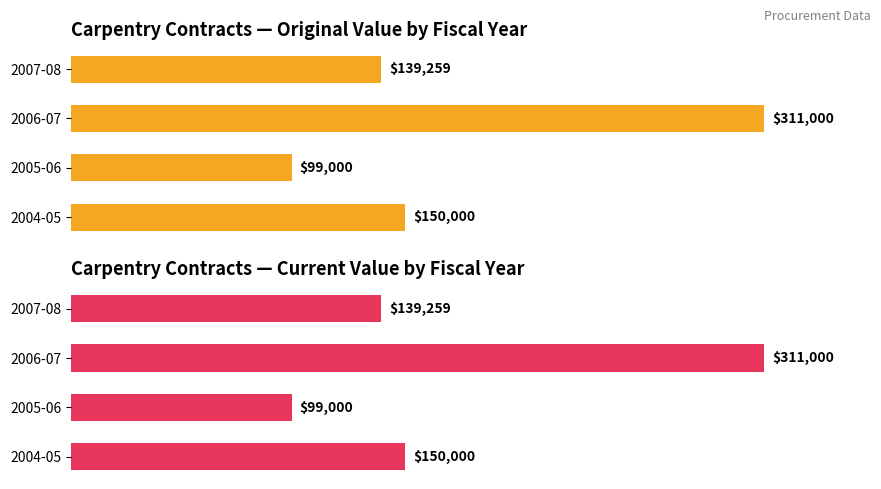

What is the difference between the maximum and minimum values in the original_value series?

212000